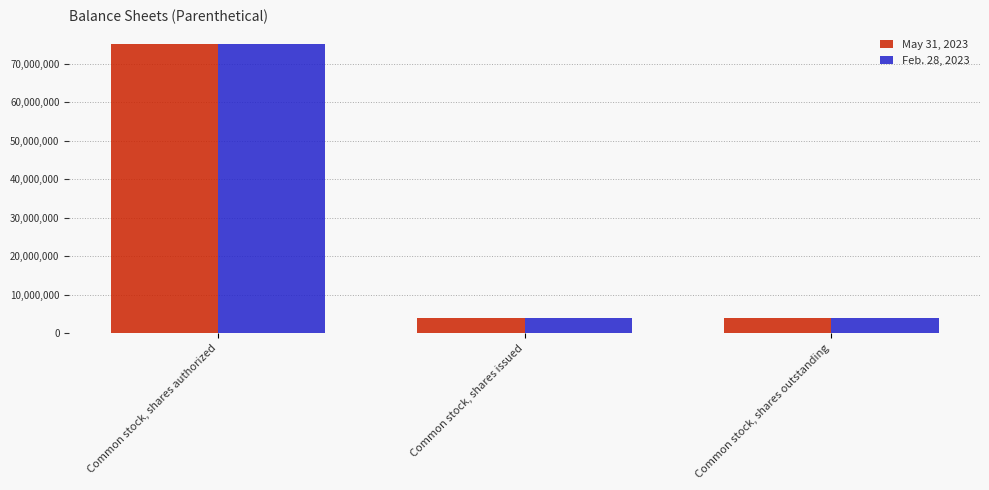

Which category has the highest value across all series?

Common stock, shares authorized